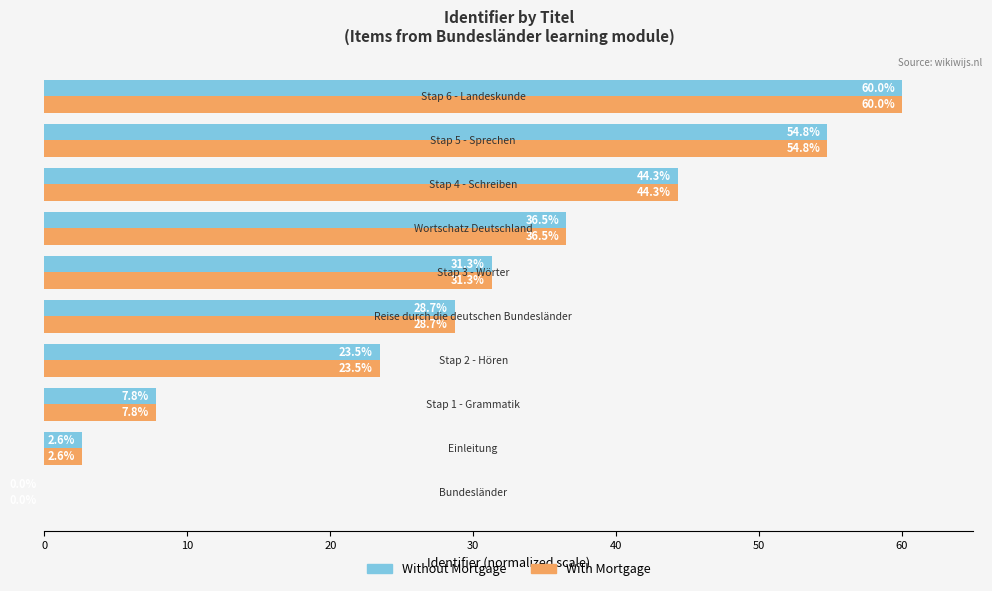

What is the value of the With Mortgage bar at the 4th from the left?

23.5